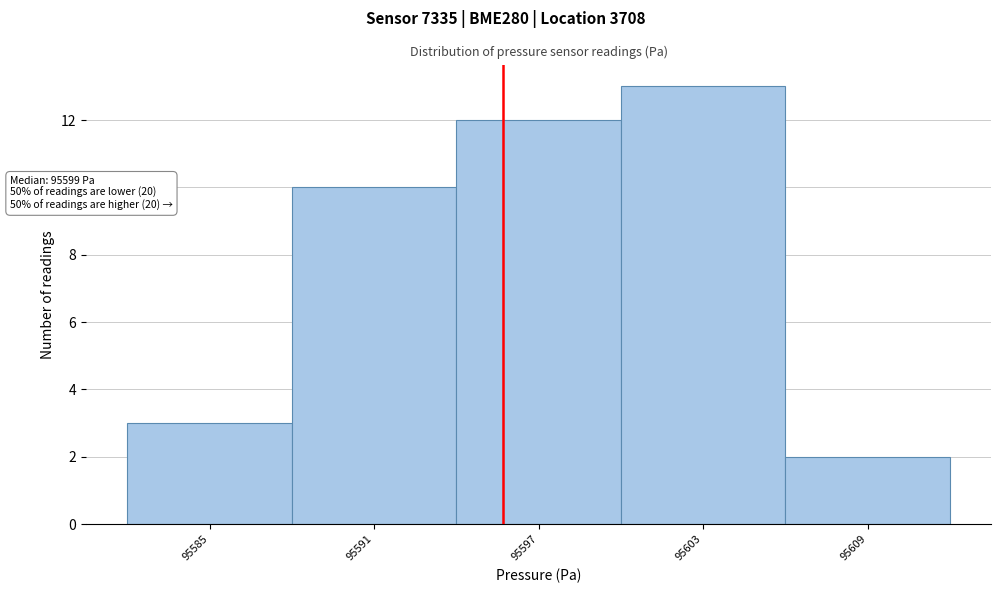

Reading left to right, what are all the values shown in this chart?

3	10	12	13	2